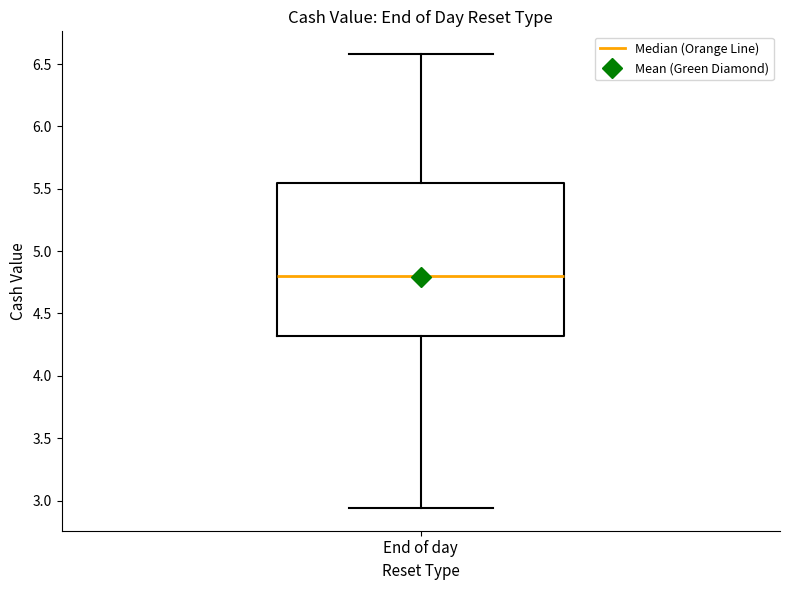

Where does the median line of the box for End of day sit on the y-axis? The values are not printed on the chart, so give them approximately, as read against the axis.

4.80